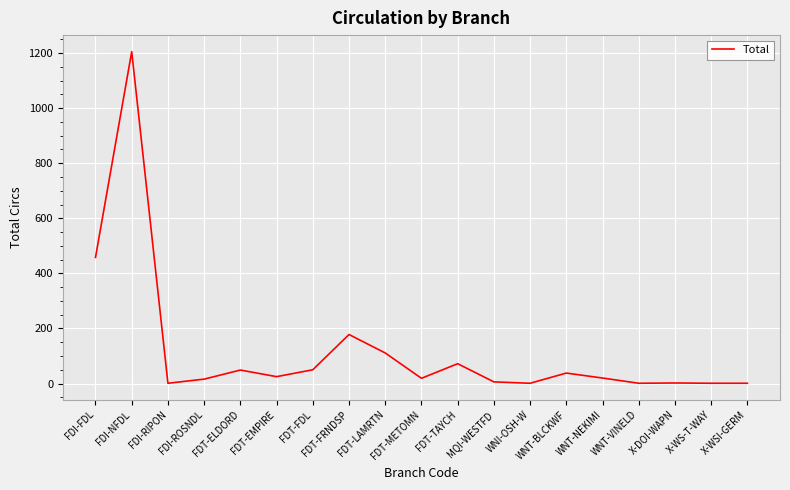

Which label corresponds to the largest value in the chart?

FDI-NFDL